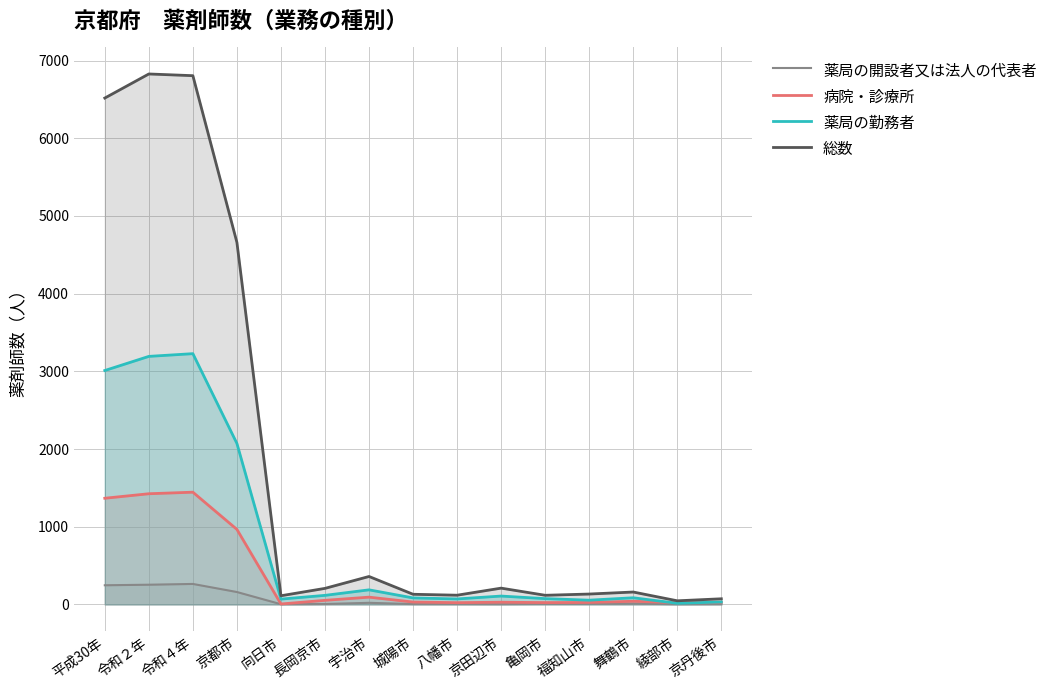

Count the number of categories in the chart.

15